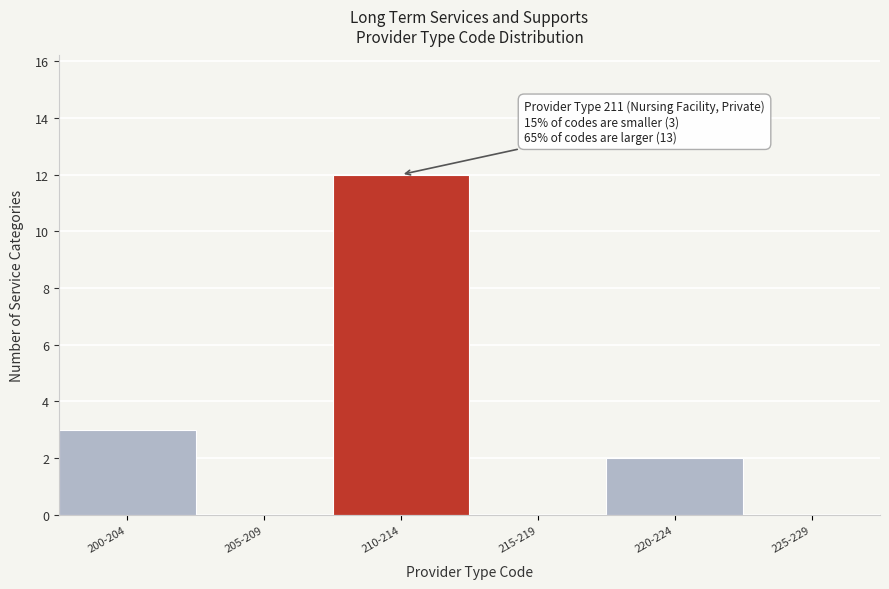

Reading right to left, extract all data points from this chart.

225-229=0	220-224=2	215-219=0	210-214=12	205-209=0	200-204=3